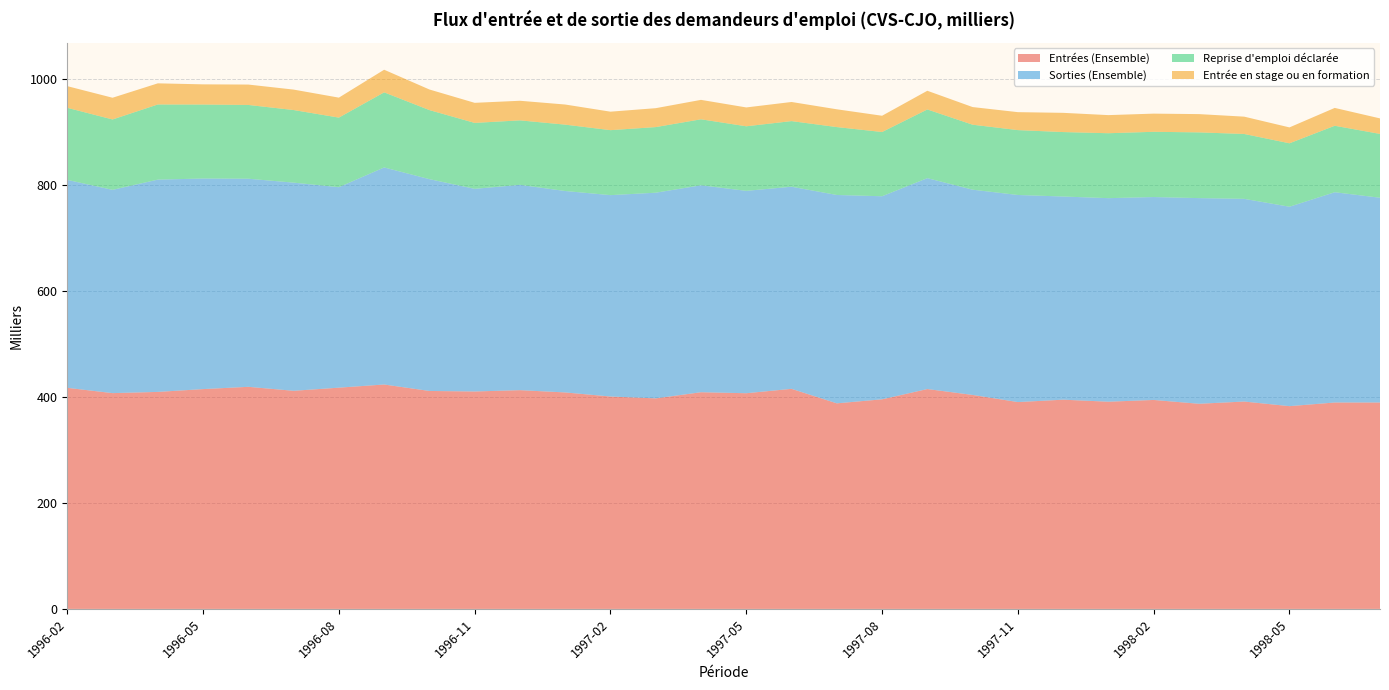

Reading right to left, list all the values displayed in this chart.

Entrées (Ensemble): 389.8	389.8	382.9	391.6	387.4	394.6	391.3	395.1	390.6	404.1	415.2	395.8	388.2	415.6	407.3	409.2	397.6	401.1	408.8	413.1	410.6	411.6	423.8	417.8	411.9	419.4	415.1	409.8	407.5	417.5
Sorties (Ensemble): 386.7	397.1	376.6	382.8	388.4	383.2	384.4	383.7	391.1	387.6	398.3	383.5	393.5	381.7	382.2	390.8	388.4	380.3	380.4	387.7	382.7	400.0	409.9	378.6	393.1	393.0	397.7	400.9	383.9	392.7
Reprise d'emploi déclarée: 120.5	125.5	119.8	122.5	124.1	123.2	122.6	121.7	122.5	122.7	129.7	121.3	128.2	123.9	121.9	124.6	123.9	122.7	125.3	121.8	124.5	130.4	141.8	131.4	137.1	139.3	139.7	141.9	132.9	136.1
Entrée en stage ou en formation: 29.3	33.7	30.0	32.7	34.5	34.3	34.2	36.3	33.9	33.3	35.3	30.7	33.6	36.1	35.6	36.7	35.7	34.9	38.0	37.0	37.9	38.9	42.7	37.7	38.6	38.5	38.1	39.9	41.0	40.9